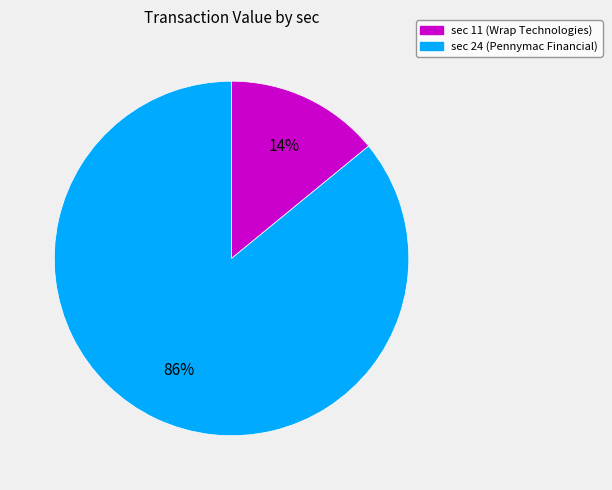

Is there a majority slice in this chart?

Yes